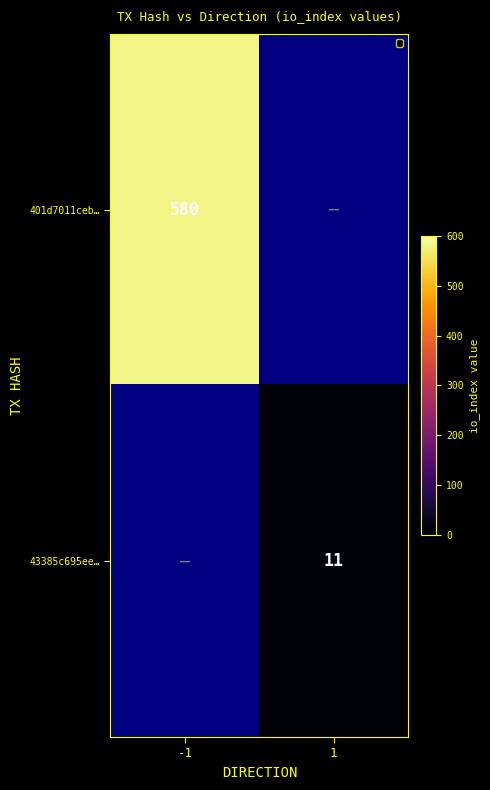

How many distinct data groups are displayed?

2